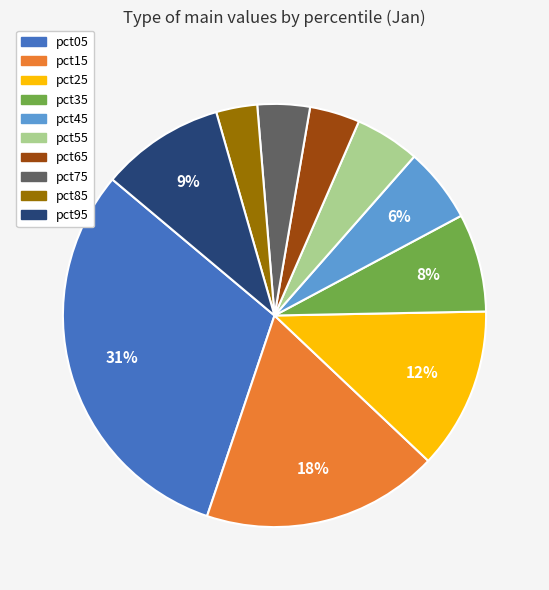

Which category has the smallest portion of the pie?

pct85